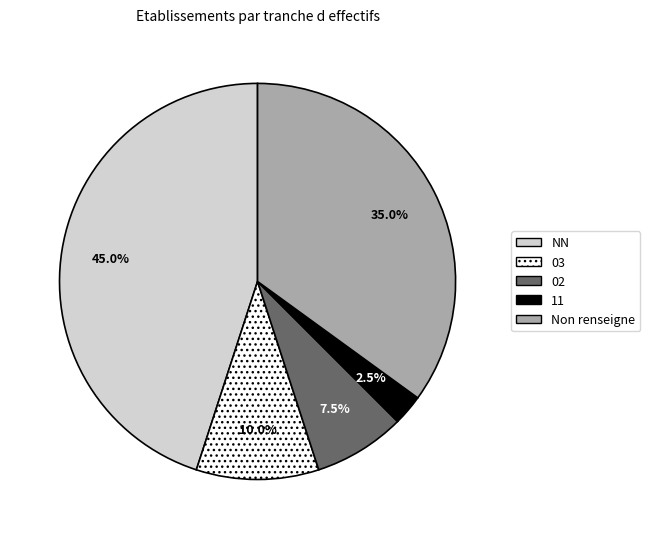

Does any single category account for the majority?

No